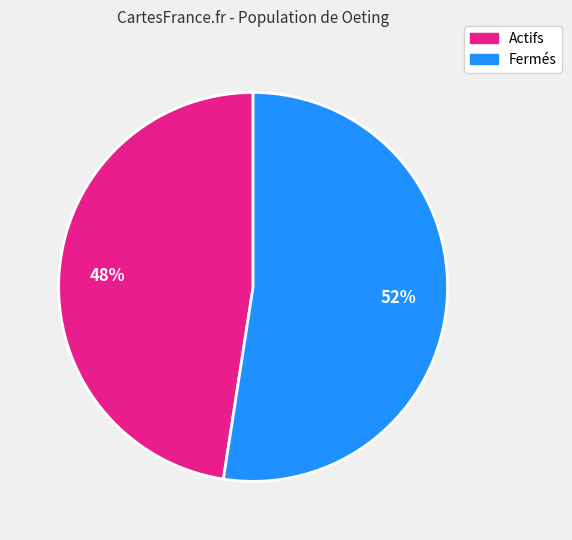

Is Actifs the majority of the pie?

No